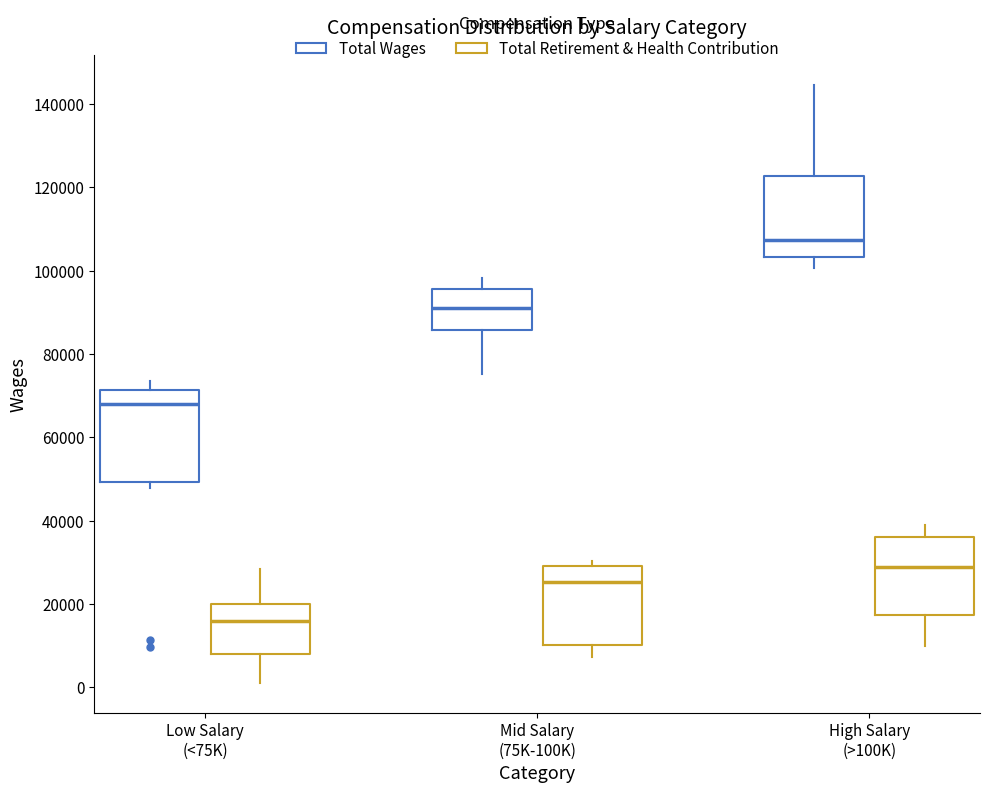

Comparing the boxes themselves (not the whiskers), which one is the tallest?

Low Salary (<75K) (Total Wages)